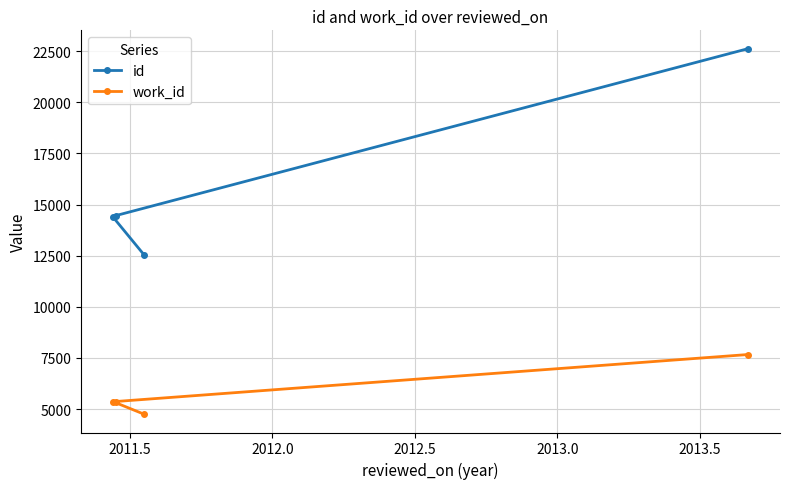

Which series has the largest range (max minus min)?

id